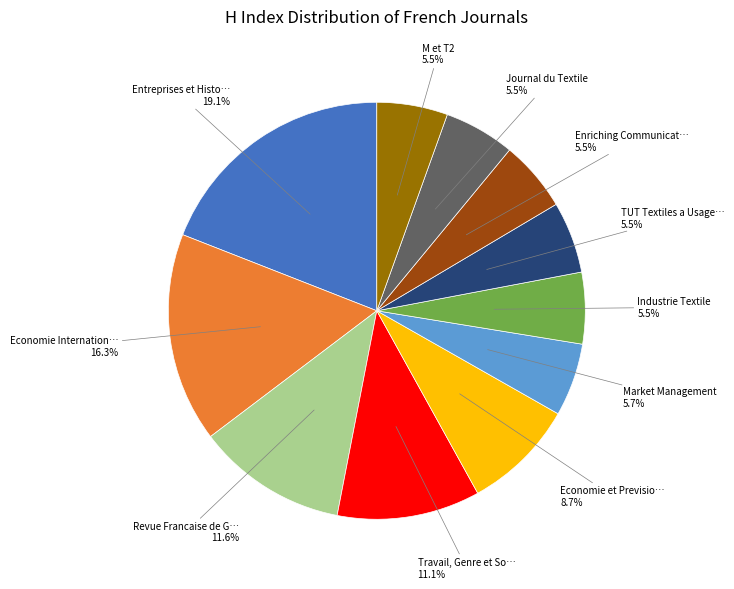

Is there a majority slice in this chart?

No